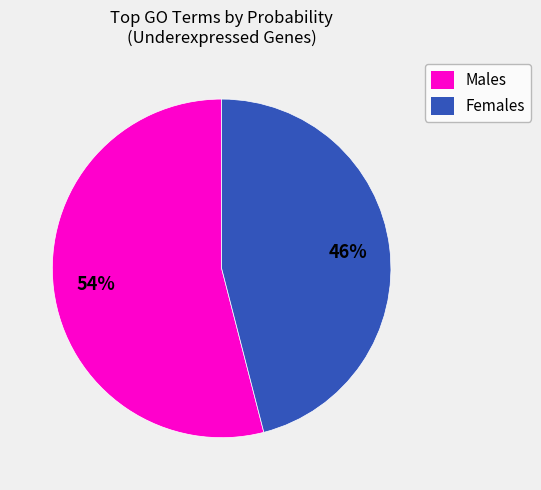

How many segments does this pie chart have?

2